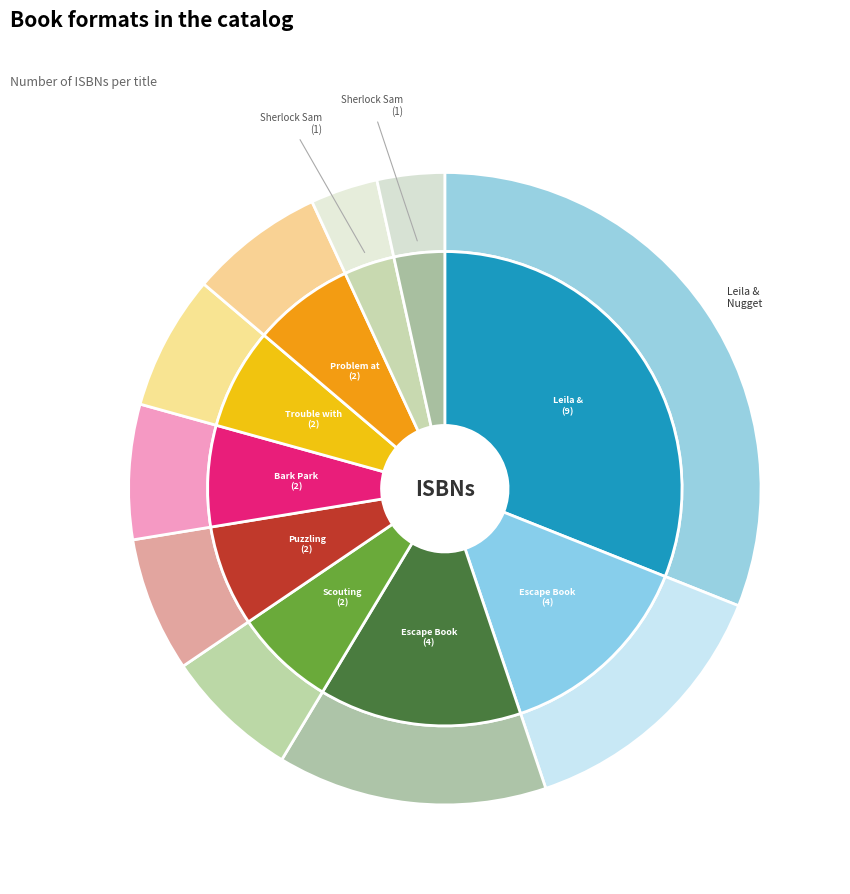

Does Trouble with Treasure account for over 50% of the chart?

No